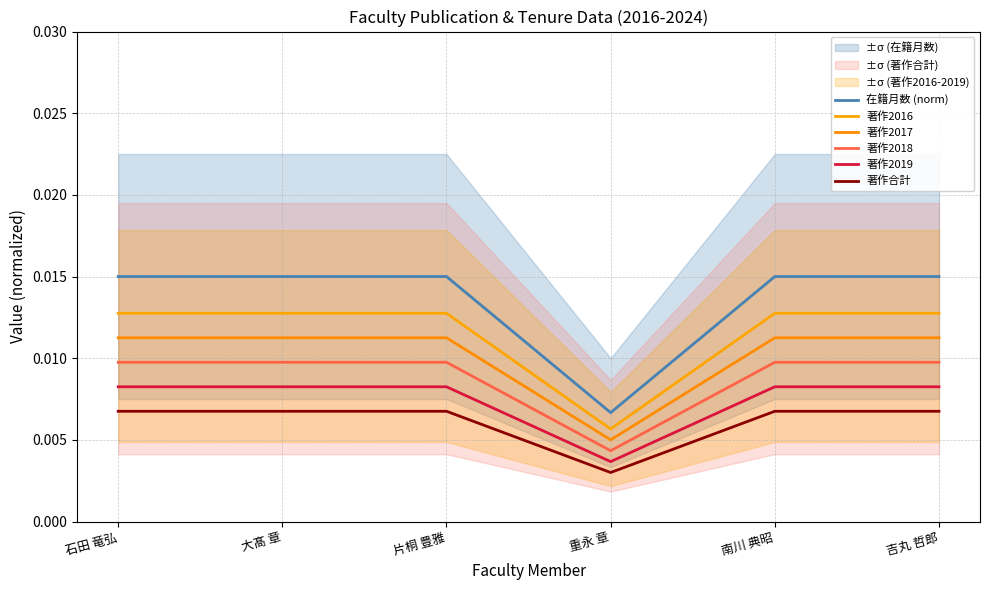

Reading right to left, transcribe all the data shown in this chart.

在籍月数 (norm): 吉丸 哲郎=0.0	南川 典昭=0.0	重永 章=0.0	片桐 豊雅=0.0	大髙 章=0.0	石田 竜弘=0.0
著作2016: 吉丸 哲郎=0.0	南川 典昭=0.0	重永 章=0.0	片桐 豊雅=0.0	大髙 章=0.0	石田 竜弘=0.0
著作2017: 吉丸 哲郎=0.0	南川 典昭=0.0	重永 章=0.0	片桐 豊雅=0.0	大髙 章=0.0	石田 竜弘=0.0
著作2018: 吉丸 哲郎=0.0	南川 典昭=0.0	重永 章=0.0	片桐 豊雅=0.0	大髙 章=0.0	石田 竜弘=0.0
著作2019: 吉丸 哲郎=0.0	南川 典昭=0.0	重永 章=0.0	片桐 豊雅=0.0	大髙 章=0.0	石田 竜弘=0.0
著作合計: 吉丸 哲郎=0.0	南川 典昭=0.0	重永 章=0.0	片桐 豊雅=0.0	大髙 章=0.0	石田 竜弘=0.0